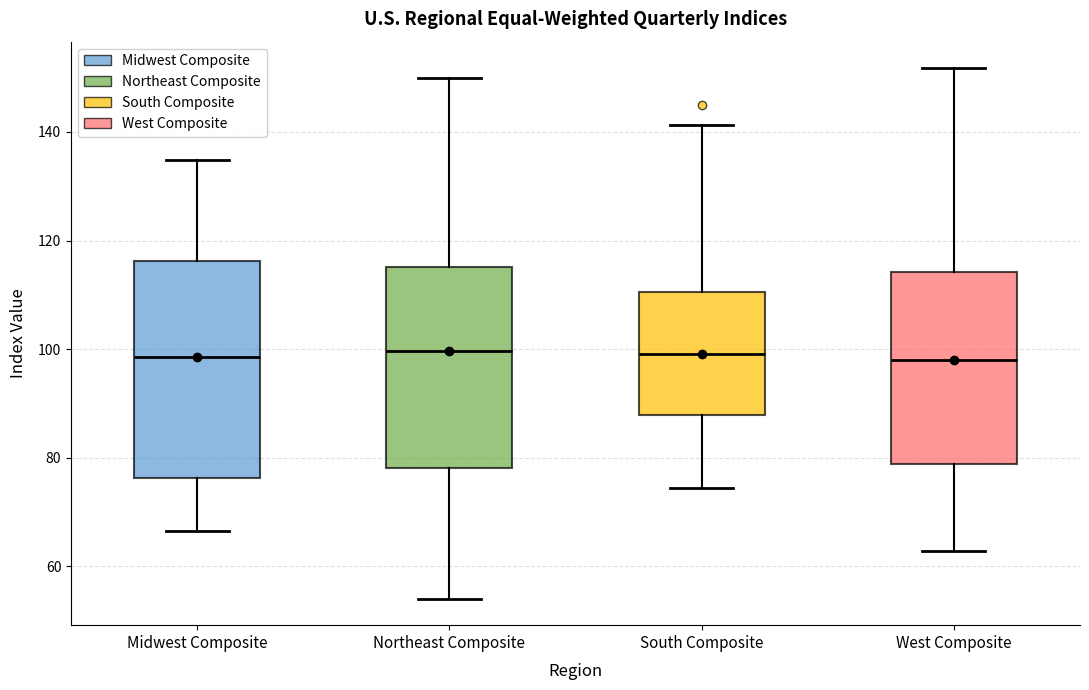

Where does the lower whisker of the box for West Composite end on the y-axis? The values are not printed on the chart, so give them approximately, as read against the axis.

62